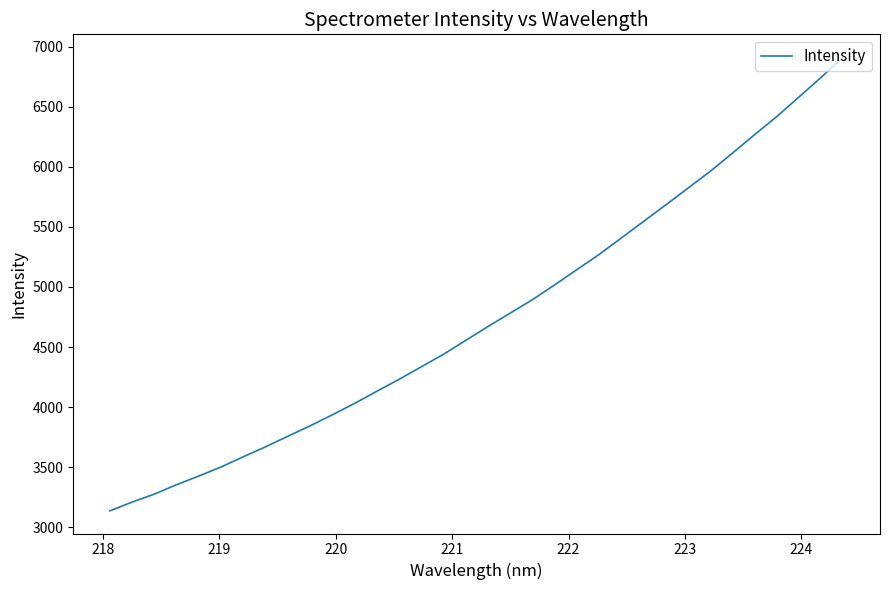

What is the greatest value displayed?

6913.6